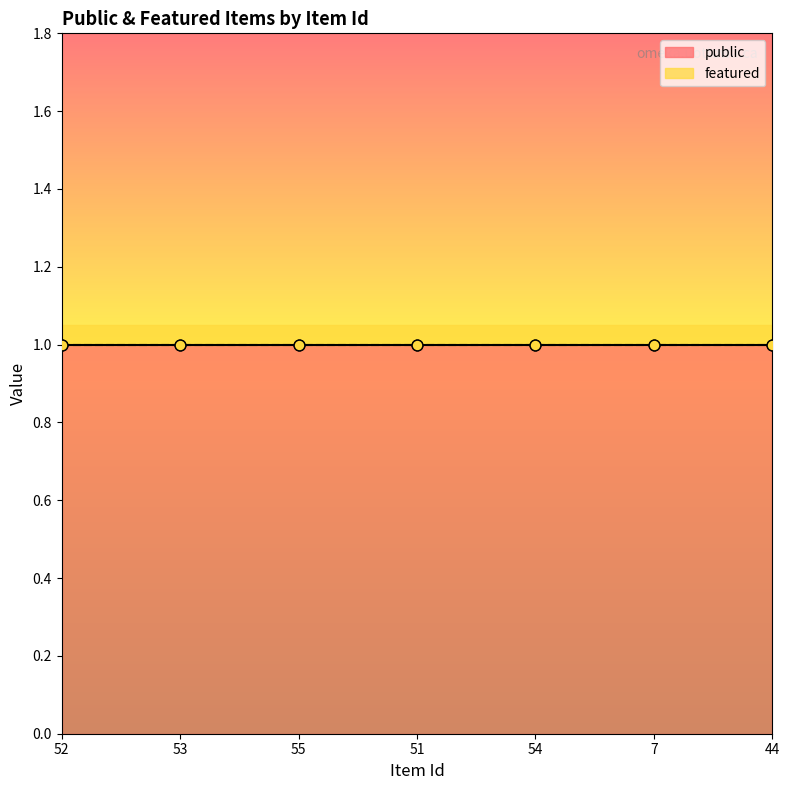

Which series has the largest Y range (max minus min)?

public